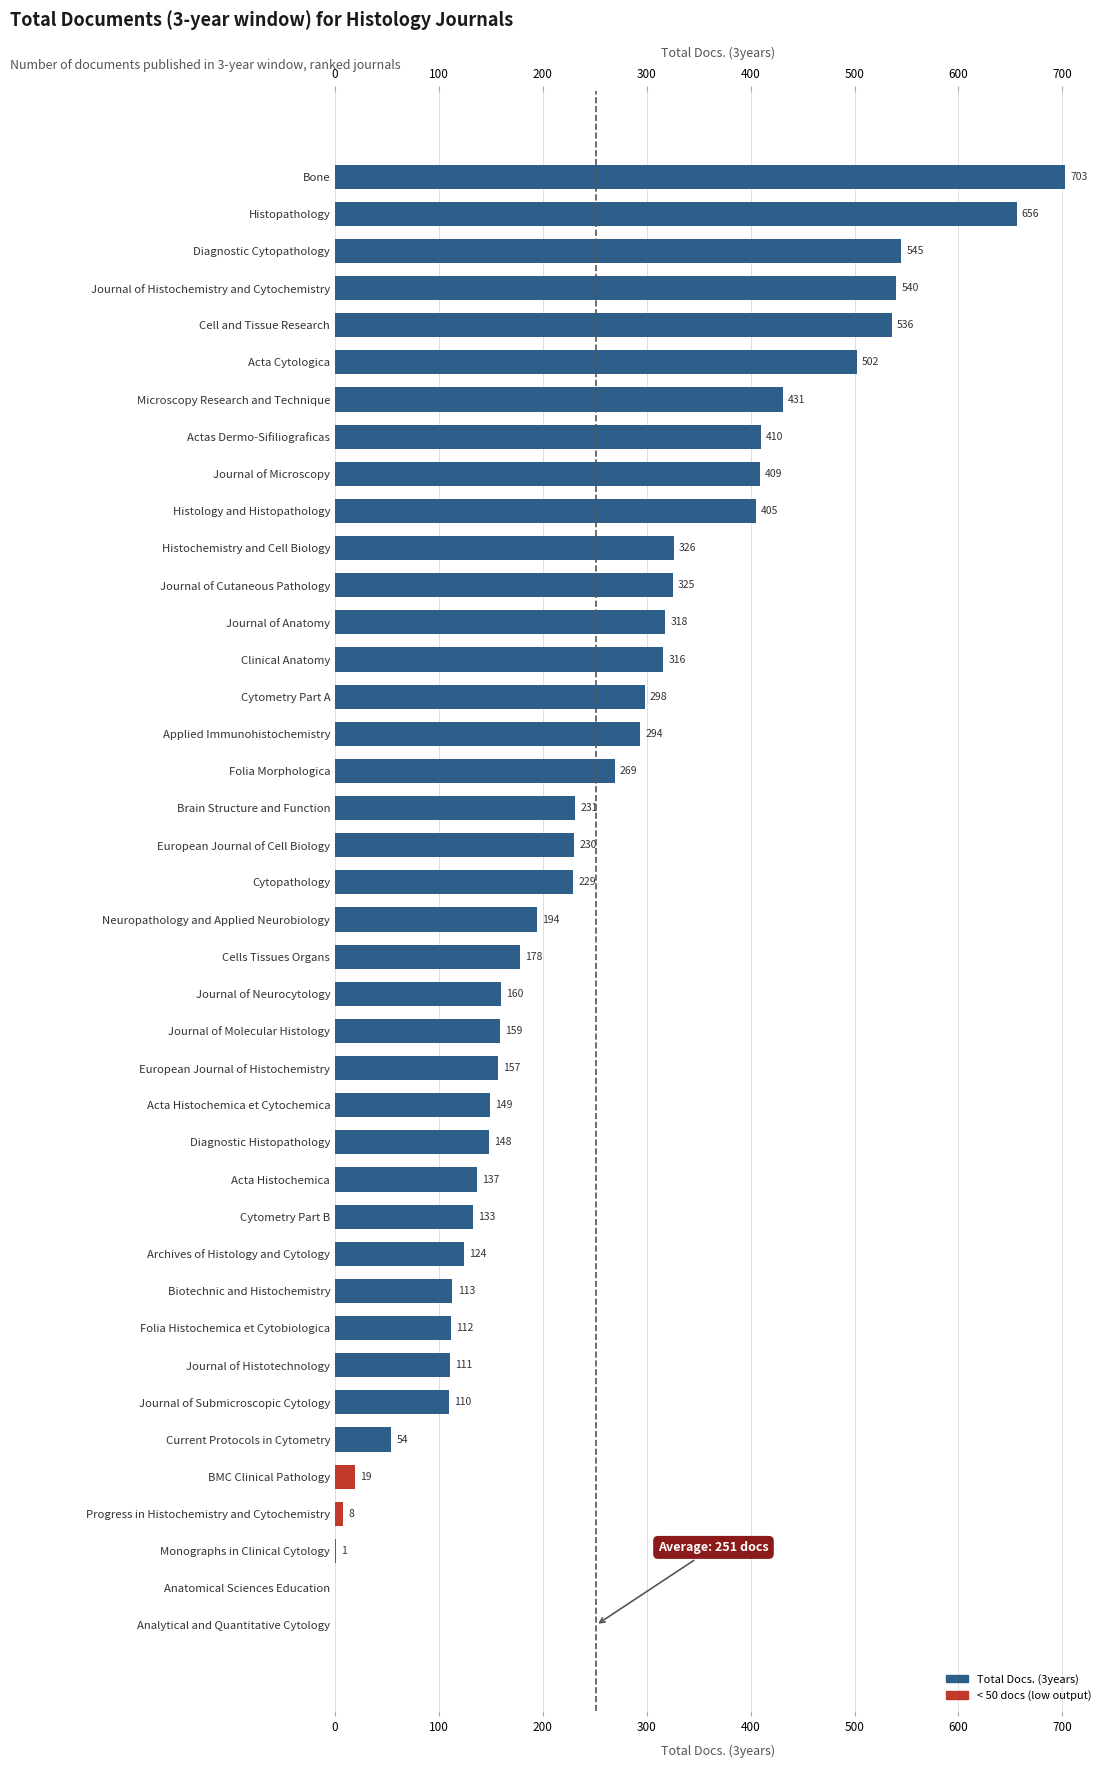

What is the ratio of the value at Journal of Anatomy to the value at Cell and Tissue Research?

0.6